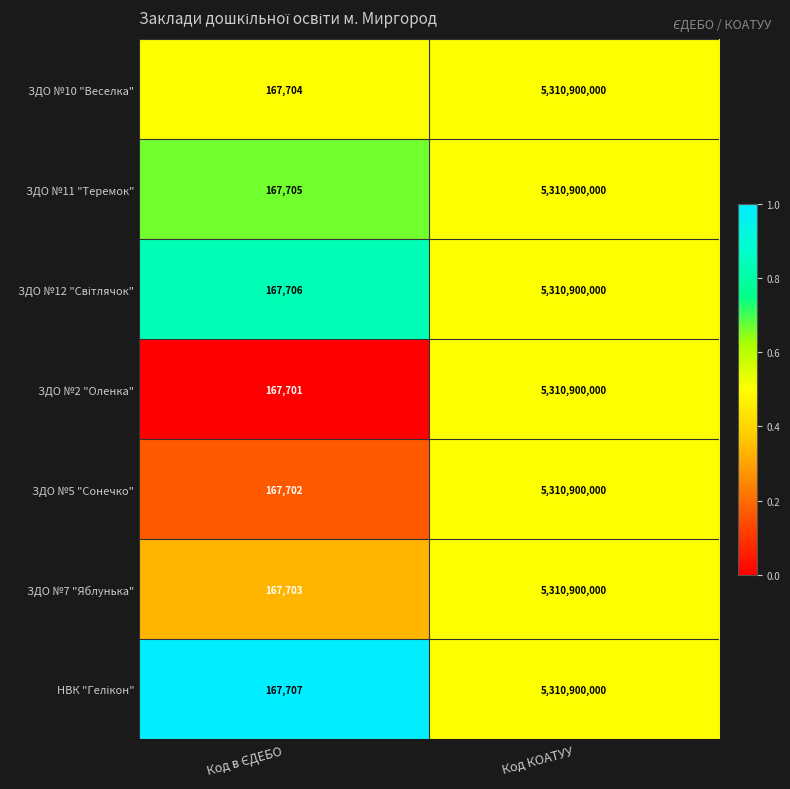

What is the average value of the ЗДО №5 "Сонечко" series?

2655533851